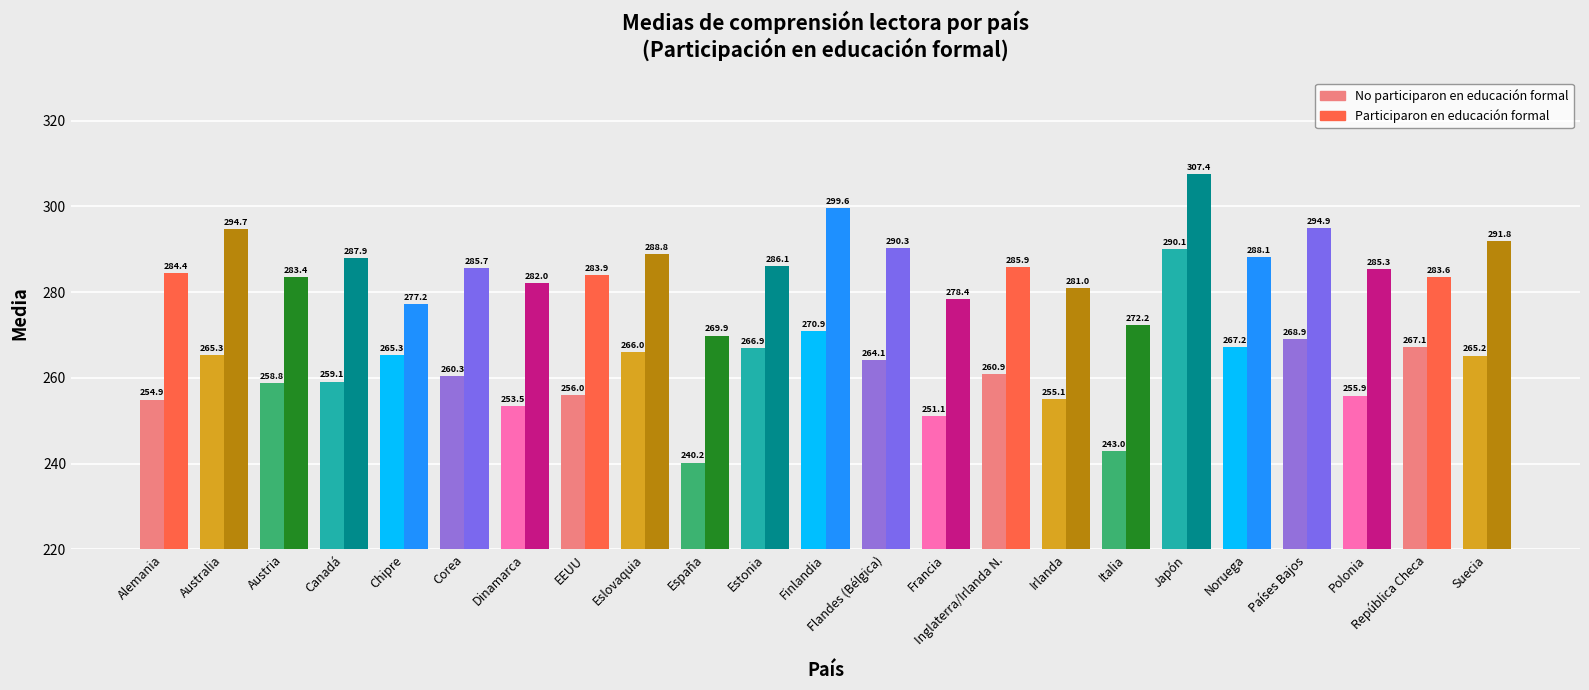

What are all the series names shown in the legend?

No participaron en educación formal, Participaron en educación formal